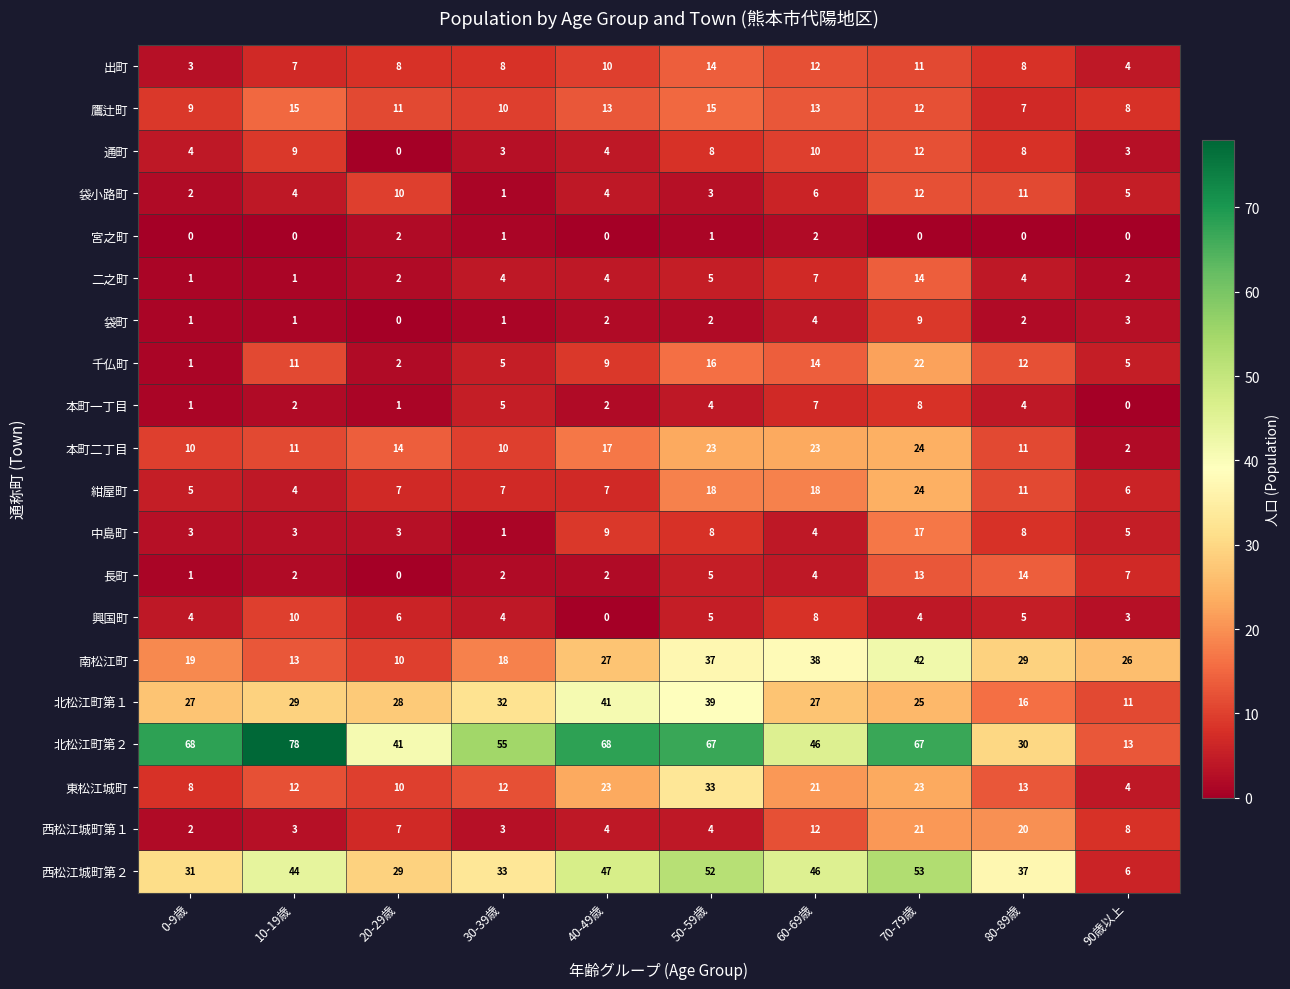

Between 20-29歳 and 80-89歳, which series saw the biggest shift?

南松江町